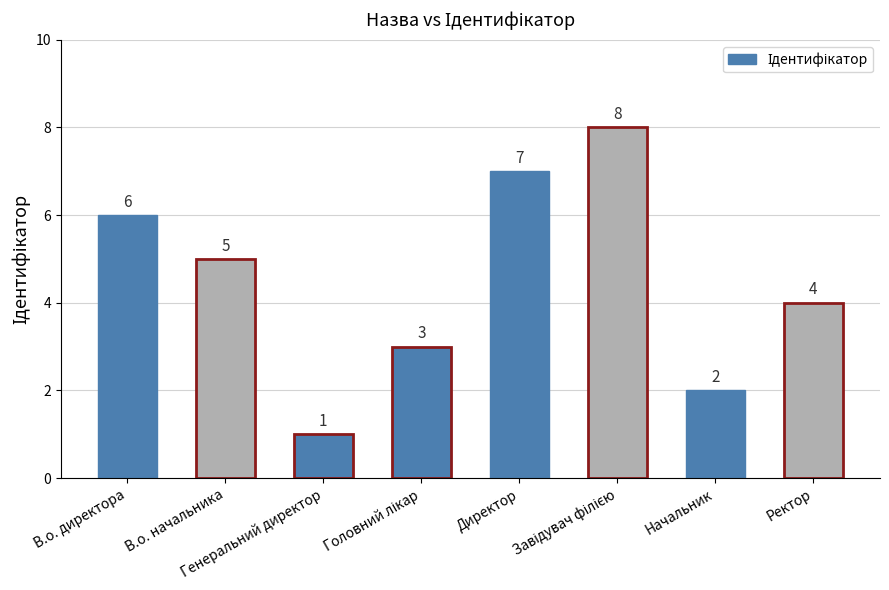

What is the label of the 2nd bar from the right?

Начальник